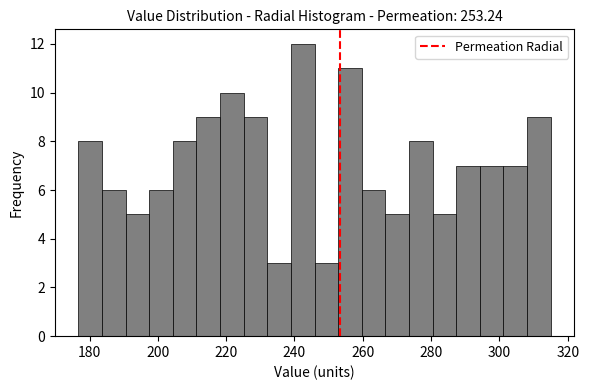

Around what value on the x-axis is the tallest bar? Give the approximate position of its centre, as read against the axis.

242